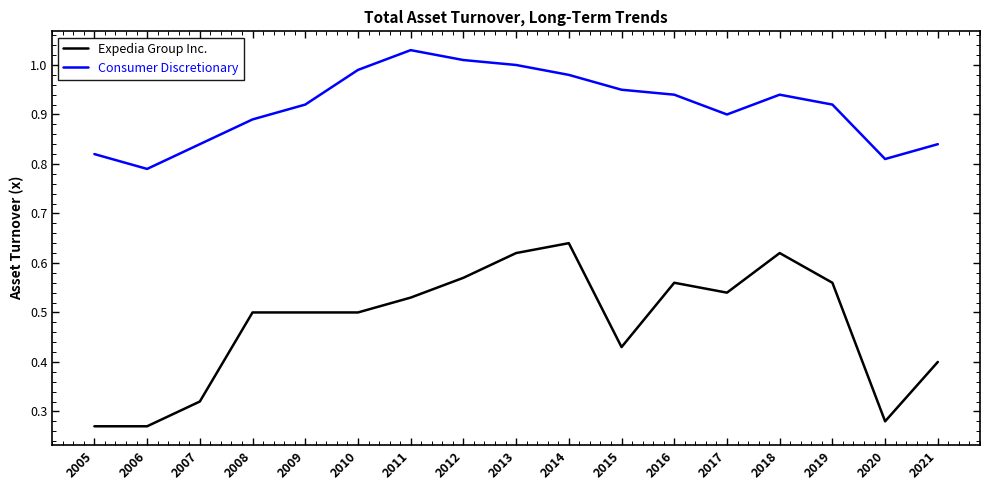

Rank the series by their average value, from highest to lowest.

Consumer Discretionary, Expedia Group Inc.